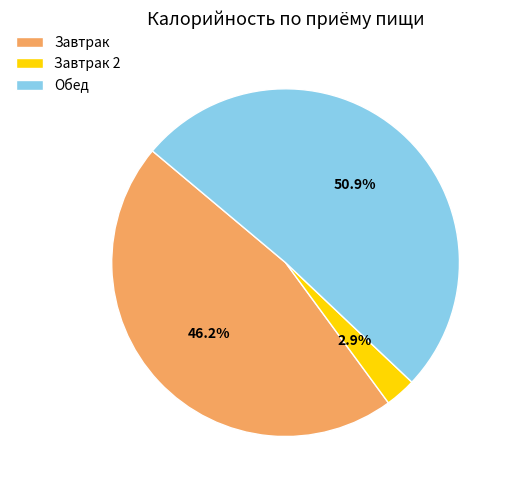

Rank the categories by value from highest to lowest.

Обед, Завтрак, Завтрак 2